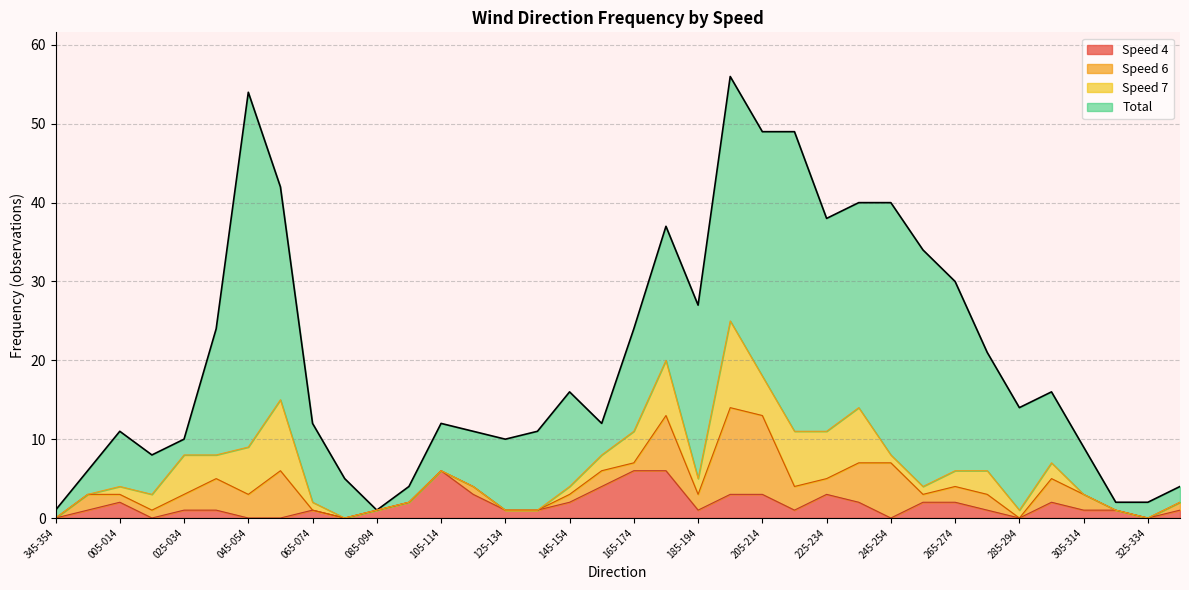

What is the sum of the Speed 4 values at 315-324 and 255-264?

3